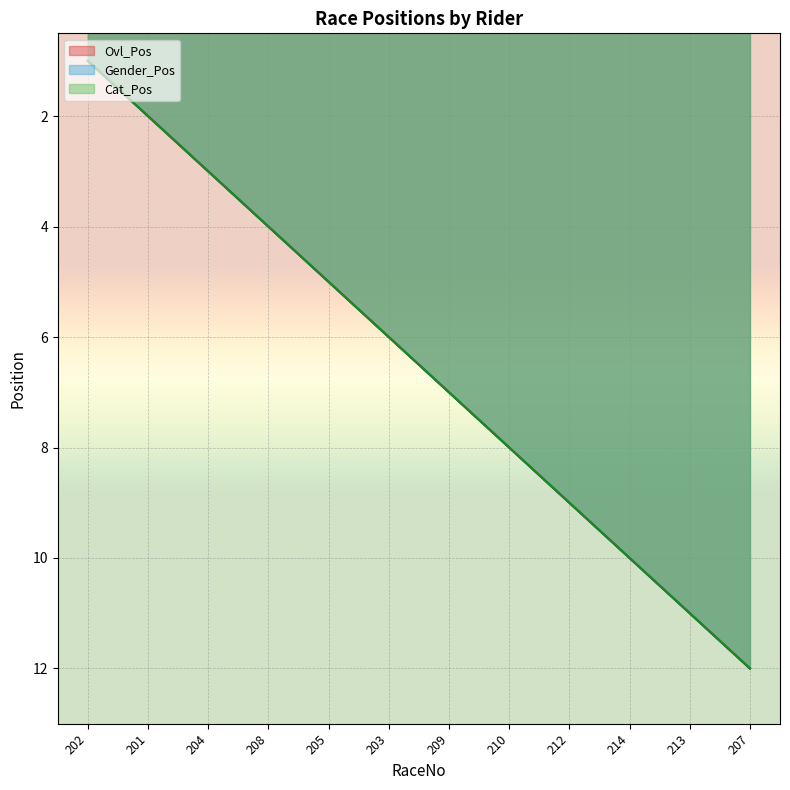

Reading left to right, extract all data points from this chart.

Ovl_Pos: 202=1	201=2	204=3	208=4	205=5	203=6	209=7	210=8	212=9	214=10	213=11	207=12
Gender_Pos: 202=1	201=2	204=3	208=4	205=5	203=6	209=7	210=8	212=9	214=10	213=11	207=12
Cat_Pos: 202=1	201=2	204=3	208=4	205=5	203=6	209=7	210=8	212=9	214=10	213=11	207=12